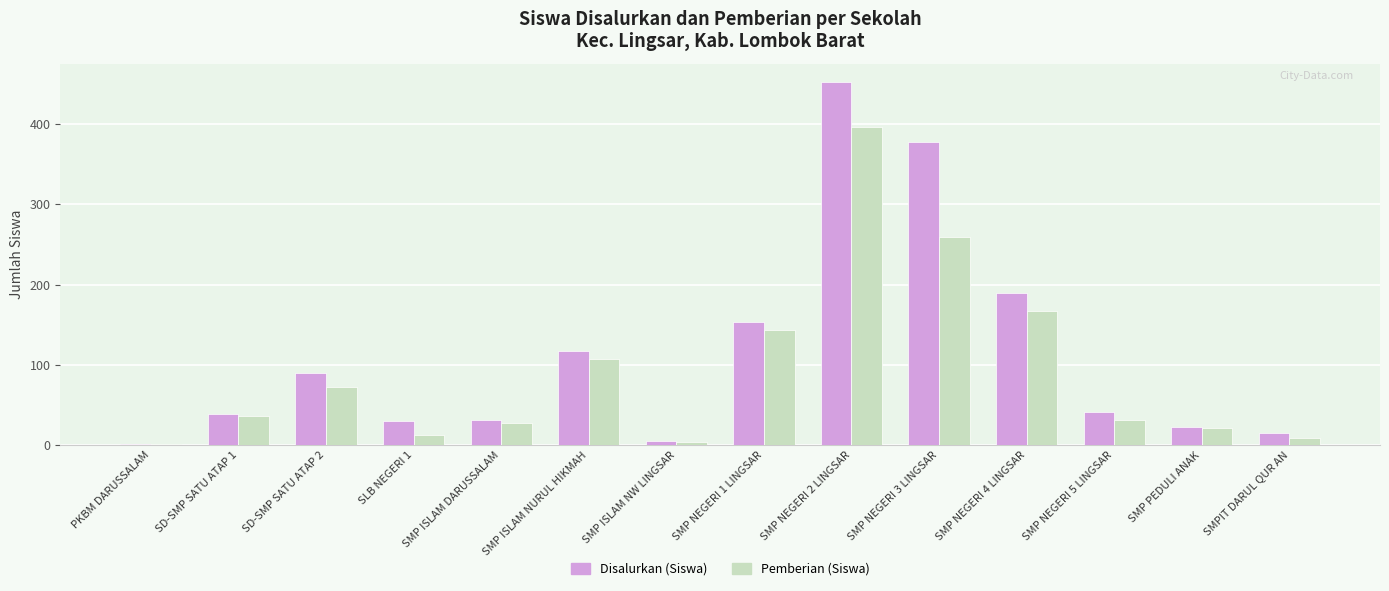

Is the value of Disalurkan (Siswa) at SMP NEGERI 5 LINGSAR greater than the value of Pemberian (Siswa) at SMP ISLAM DARUSSALAM?

Yes